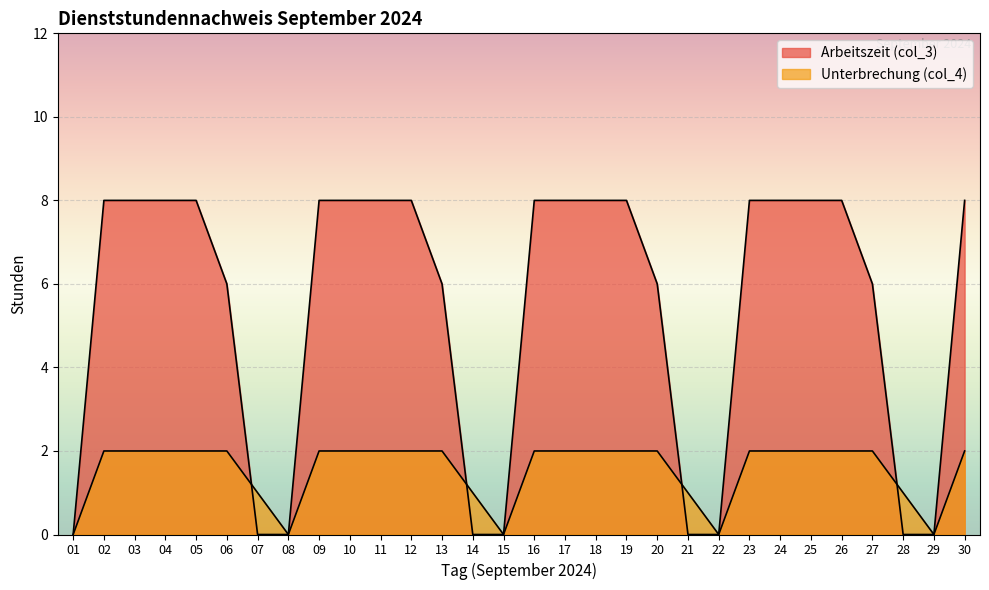

What is the value of the Unterbrechung (col_4) point at the 13th from the left?

2